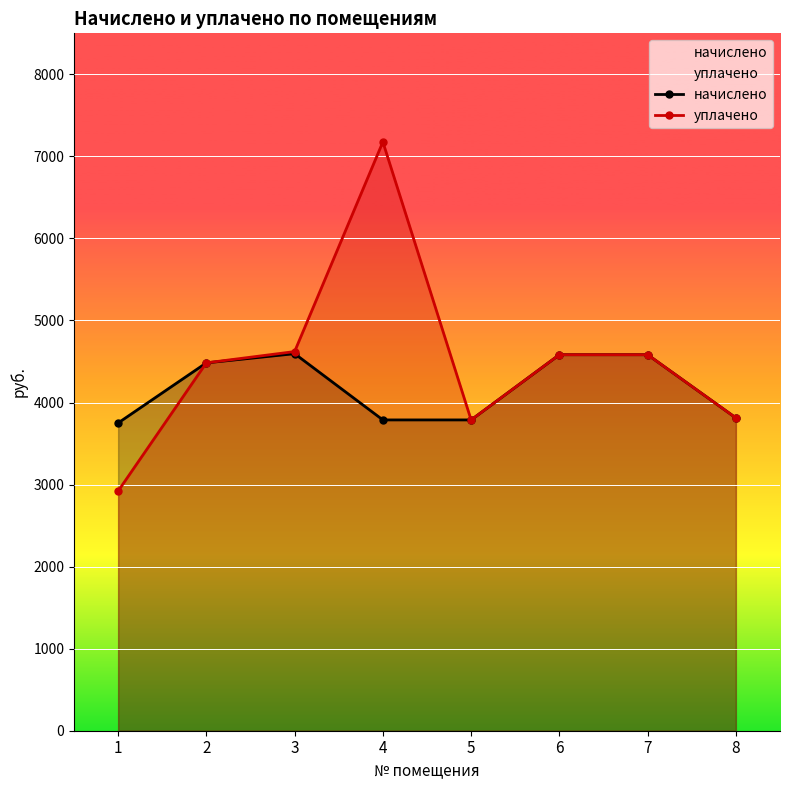

What is the difference between the second highest and minimum values in the начислено series?

832.1